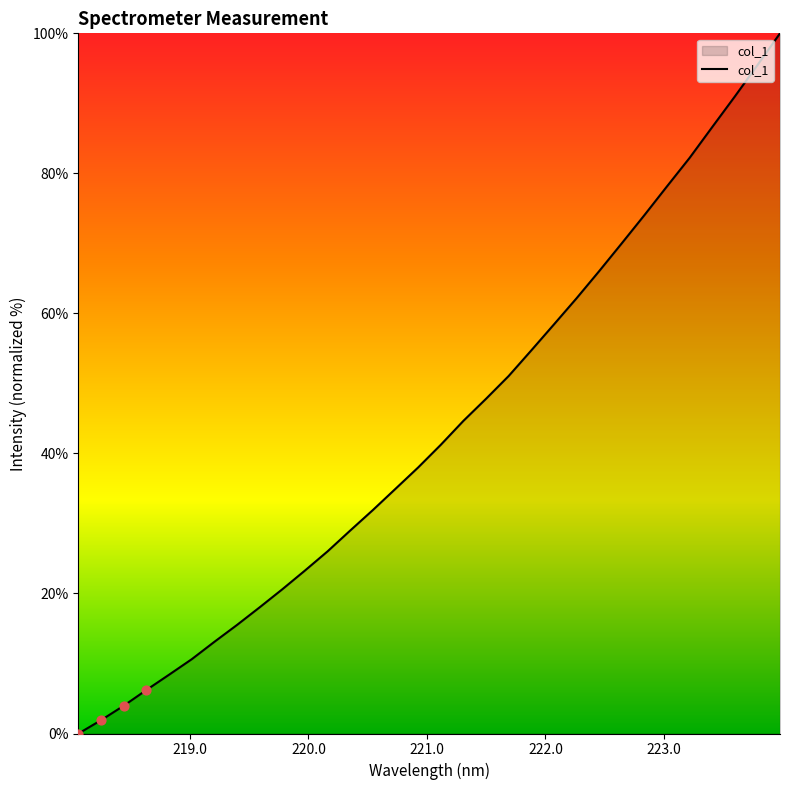

What is the maximum value shown in the chart?

100.0